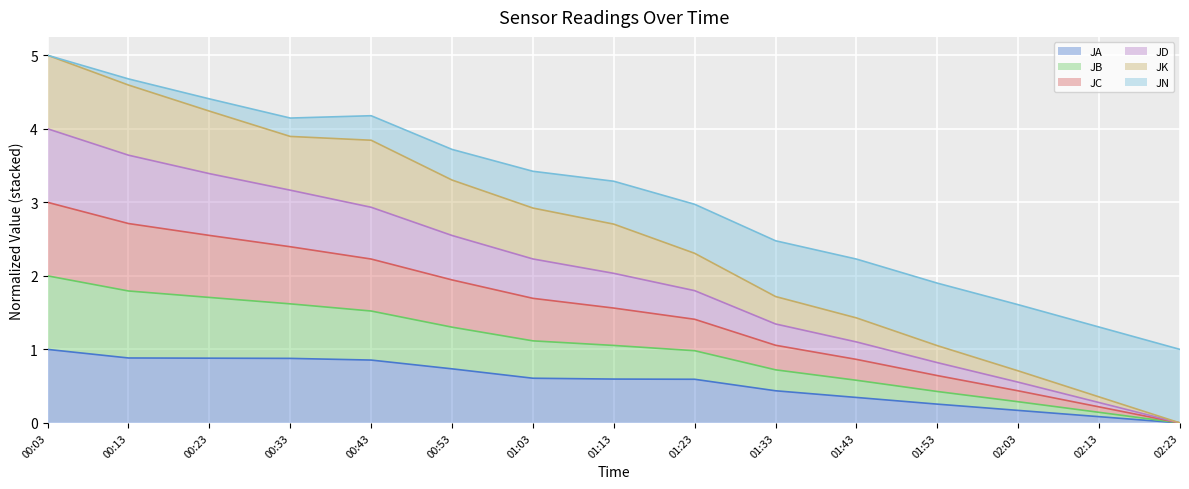

True or false: JD and JB intersect in this chart.

False